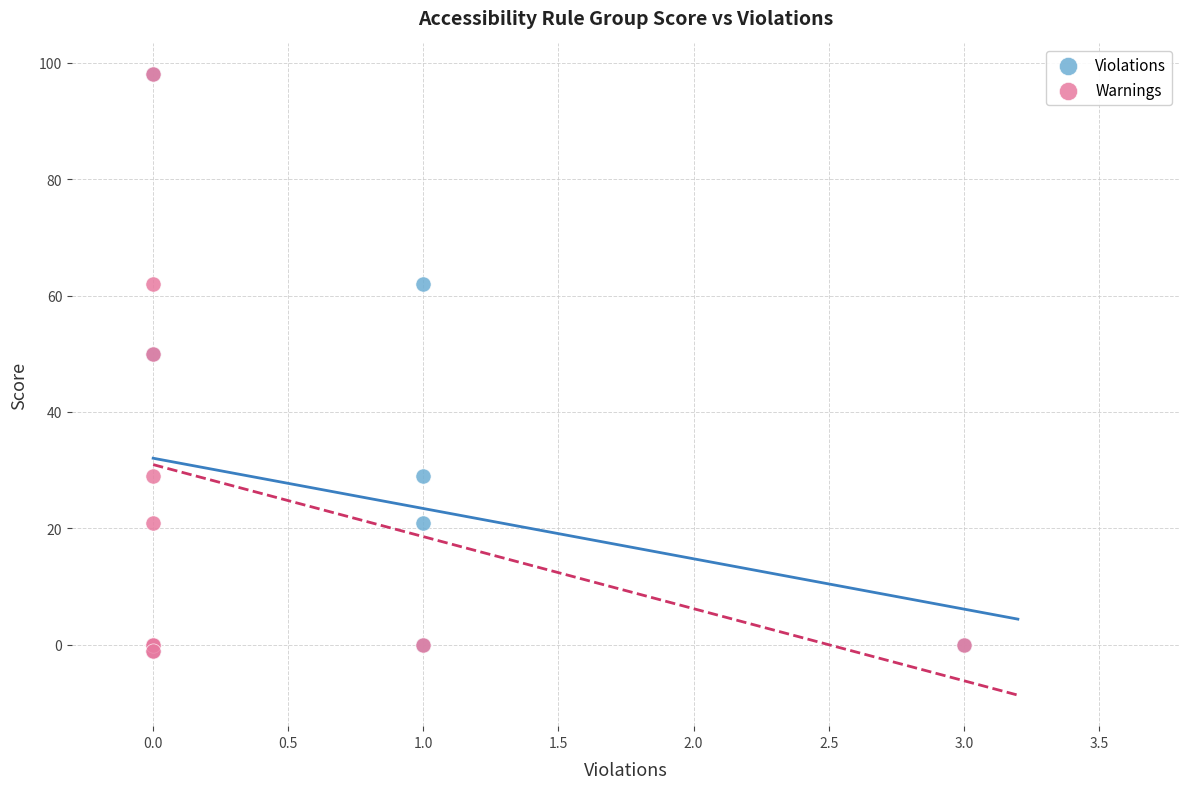

What are all the series names shown in the legend?

Violations, Warnings